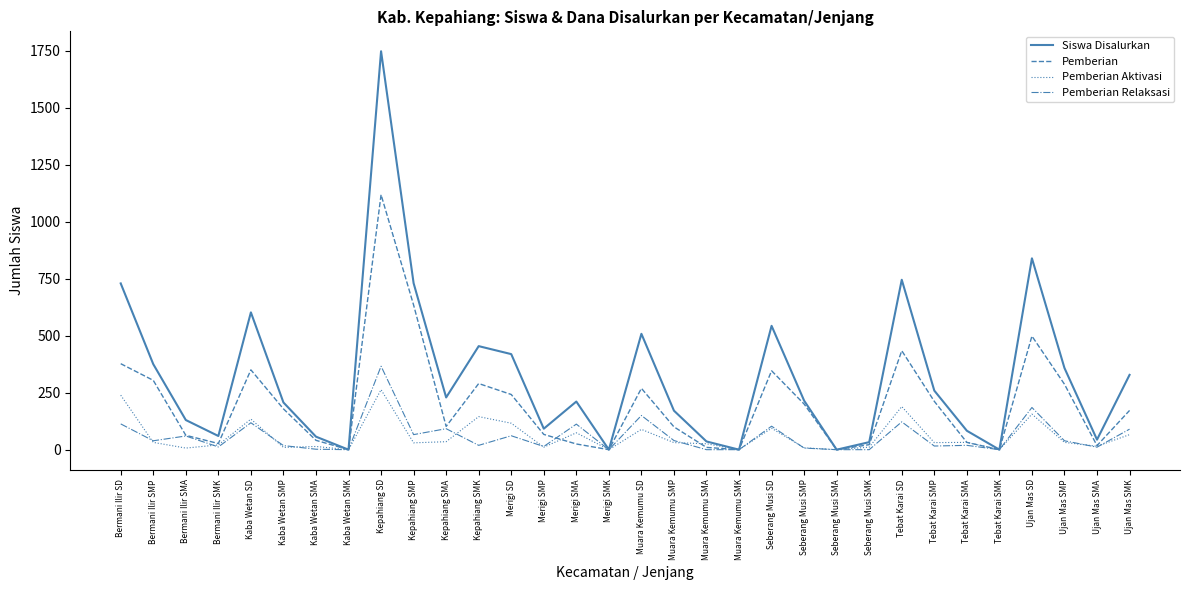

What is the maximum value for Pemberian?

1118